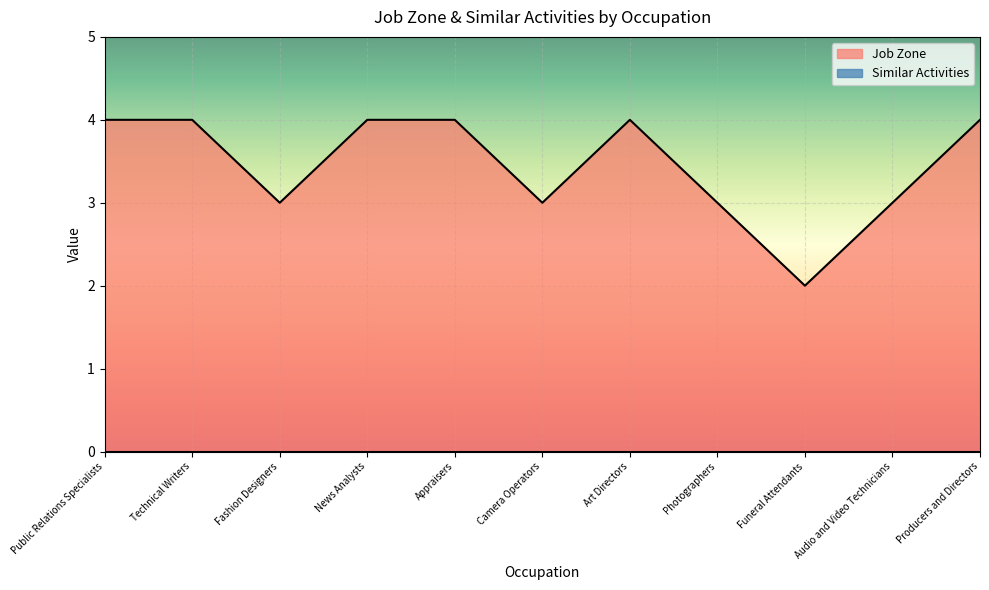

What is the difference between the second highest and minimum values?

2